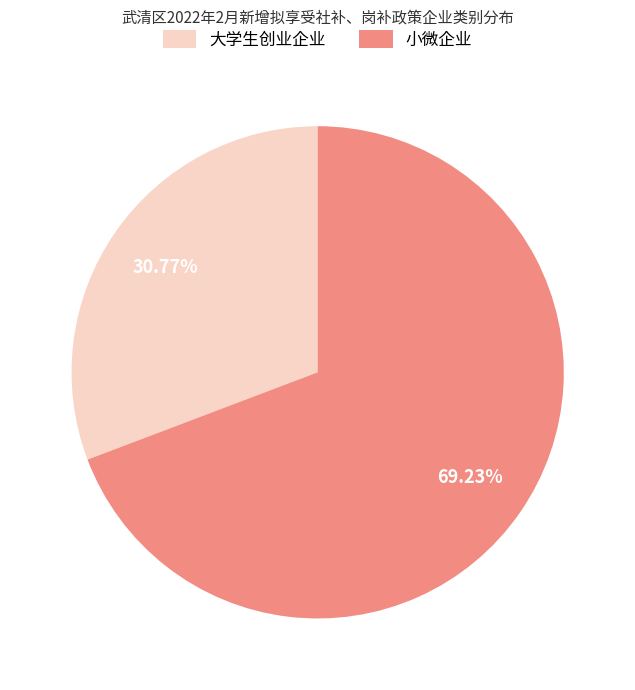

To the nearest percent, what is the difference between the largest and smallest slice percentages?

38%